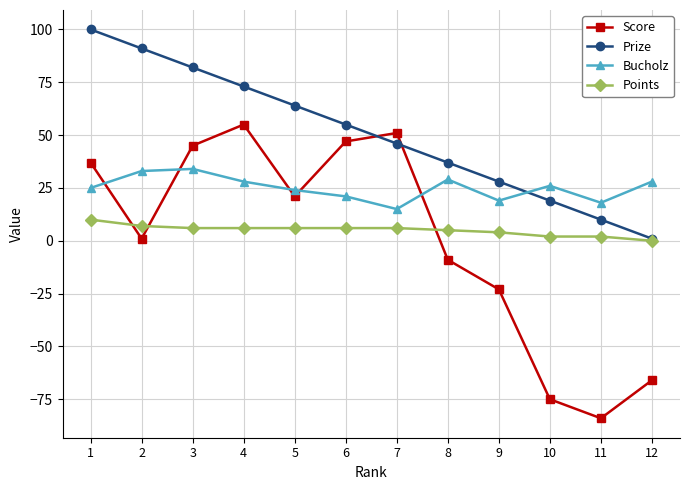

What is the value of the Score point at the 8th from the left?

-9